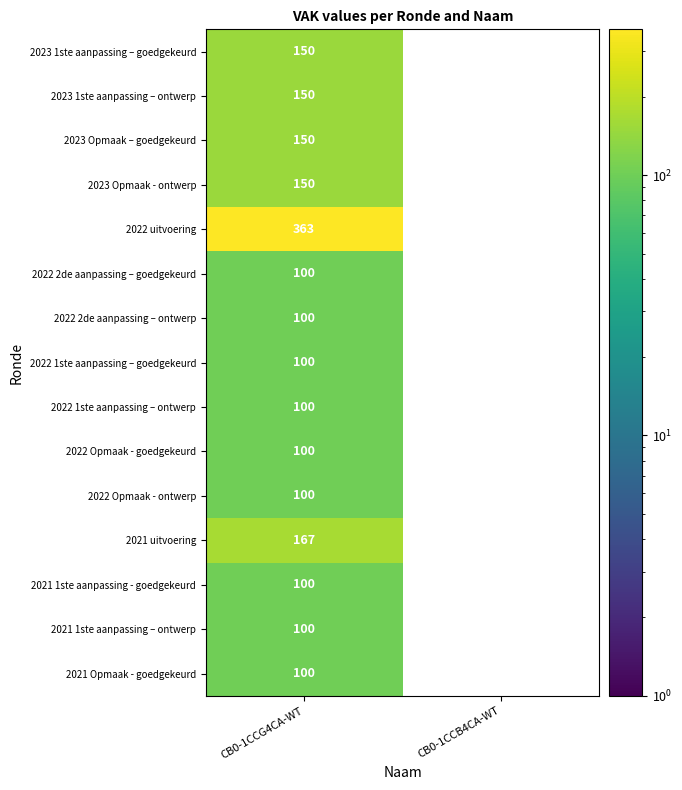

What is the total value across all series at CB0-1CCG4CA-WT?

2030